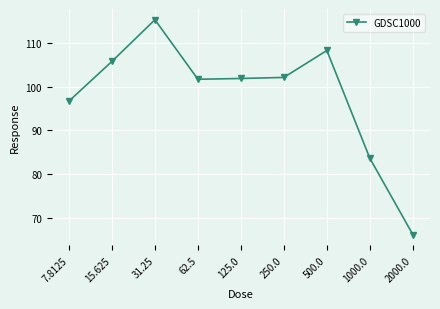

What is the change in value from 7.8125 to 1000.0?

-13.1